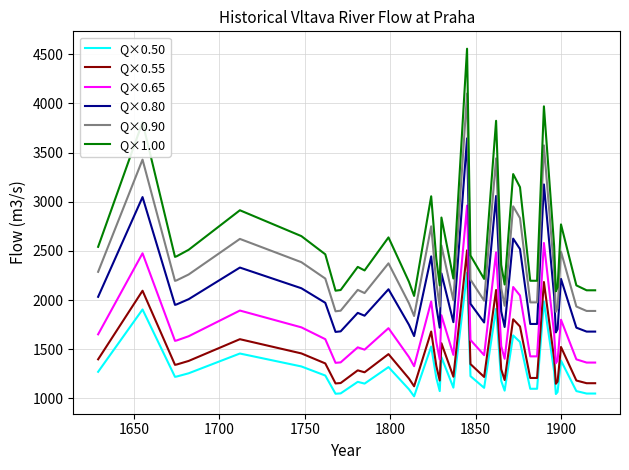

True or false: Q×0.50 and Q×0.80 intersect in this chart.

False